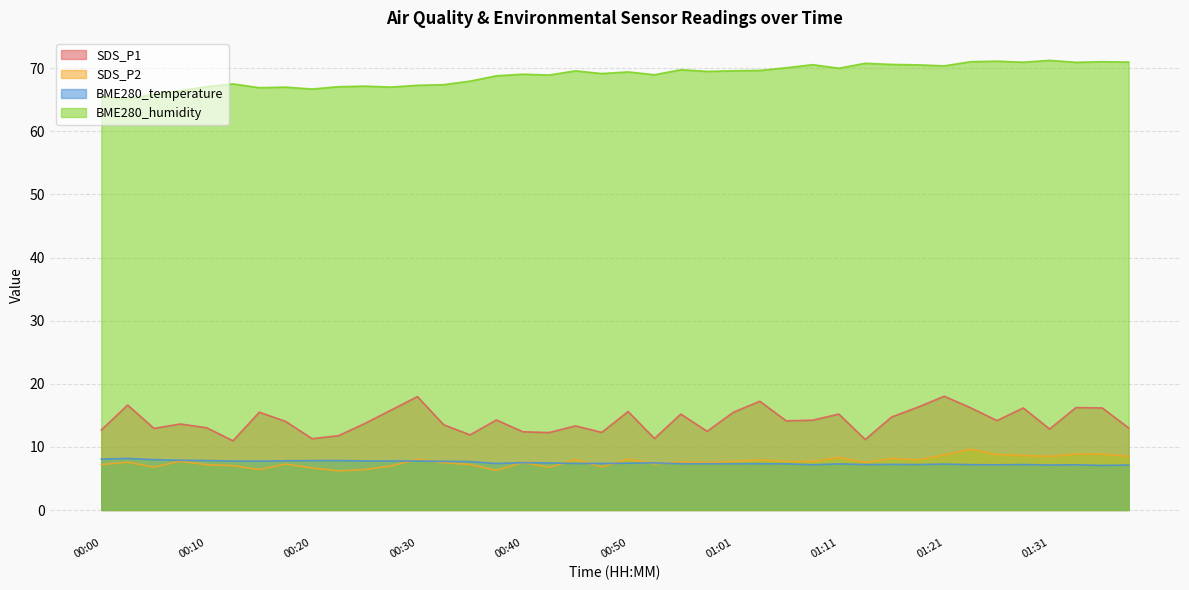

How many lines are shown in the chart?

4